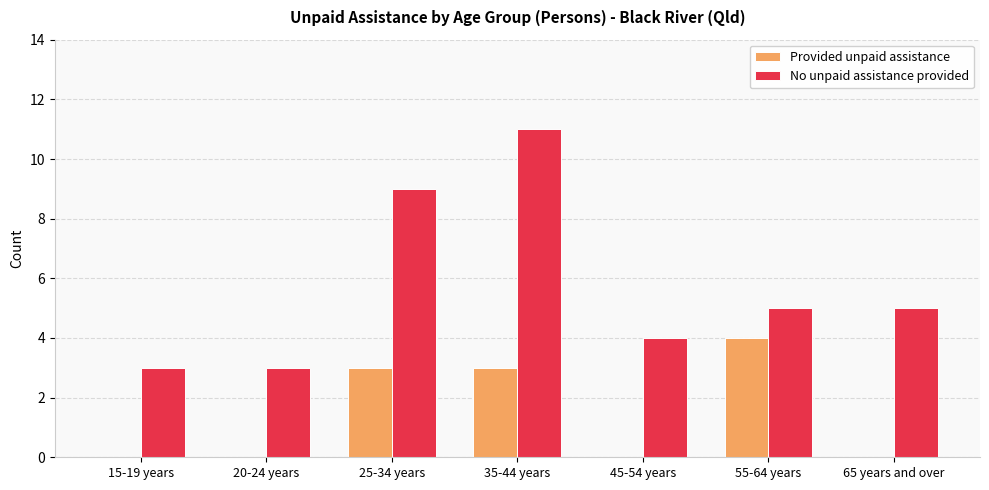

Which series has the largest total across all categories?

No unpaid assistance provided